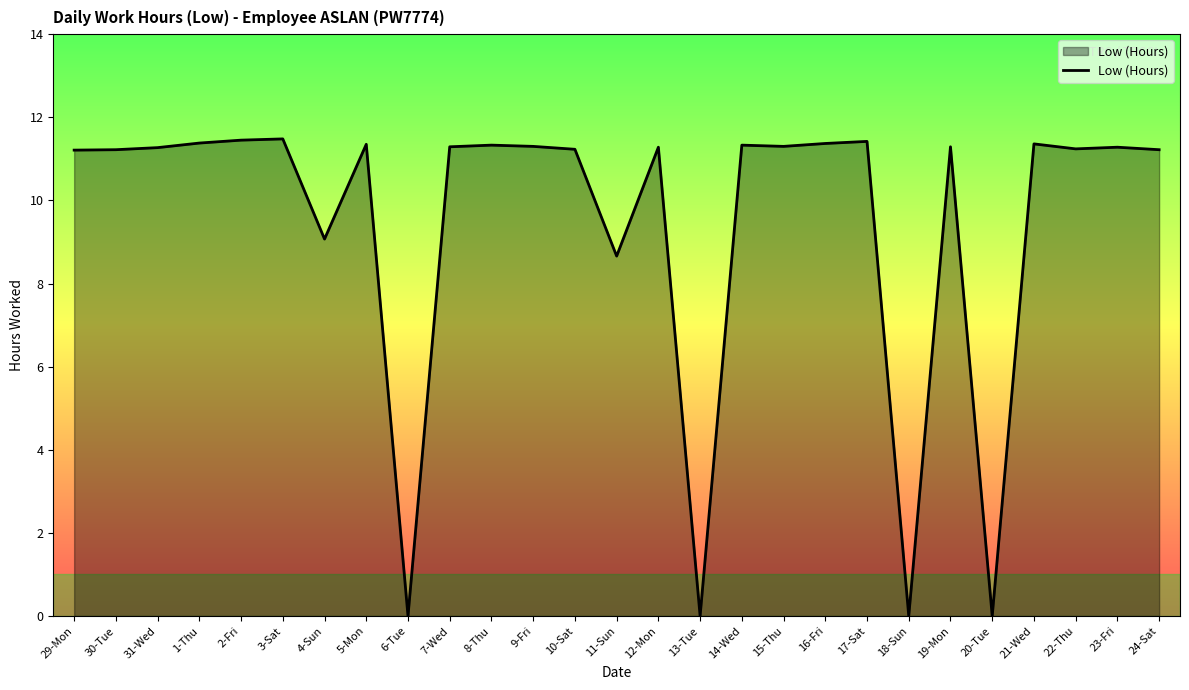

What is the greatest value displayed?

11.5